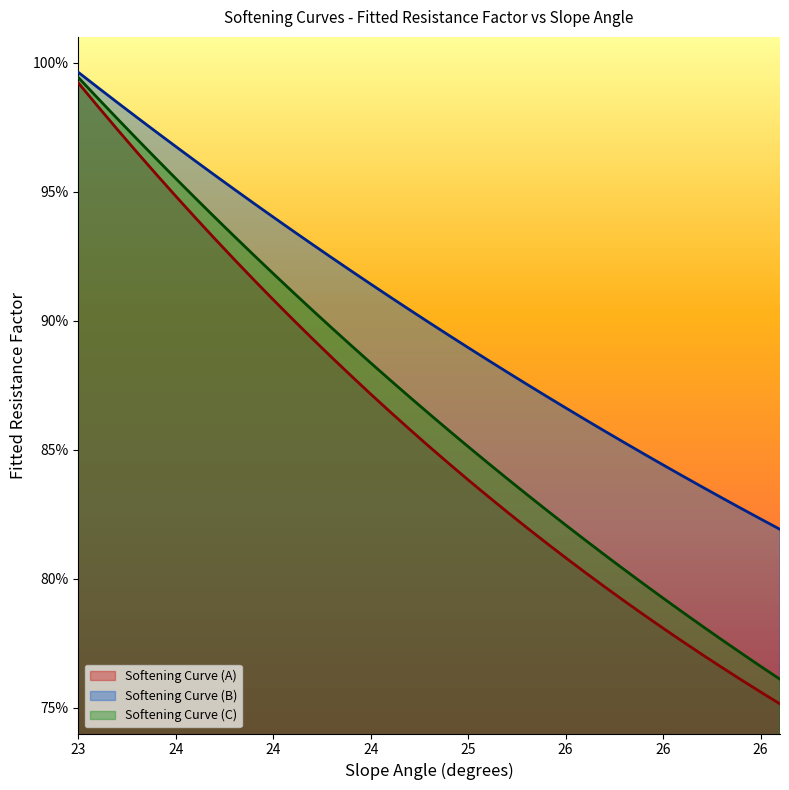

The value of Fitted_Res_Factor_A at 26.6 is 0.5. True or false?

False